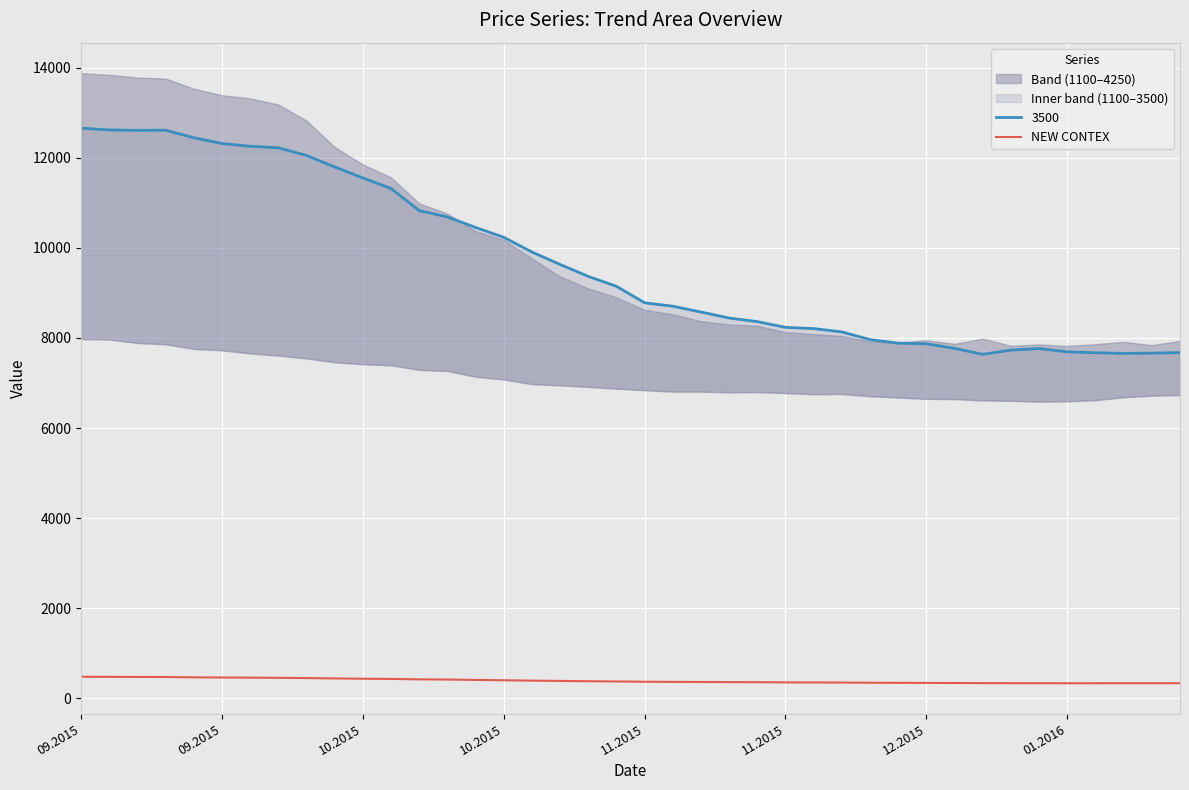

True or false: the data shows 166.0 at 01.2016.

False